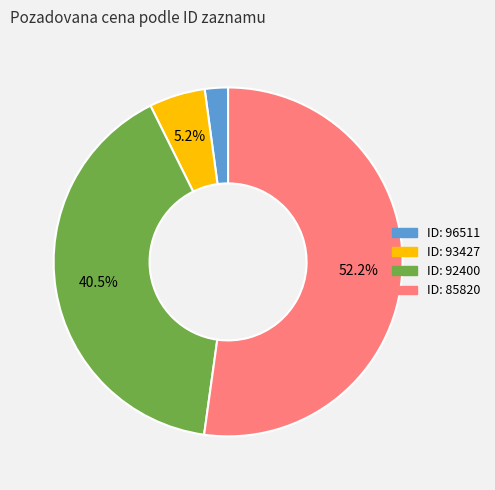

Which has a higher value, ID: 96511 or ID: 92400?

ID: 92400